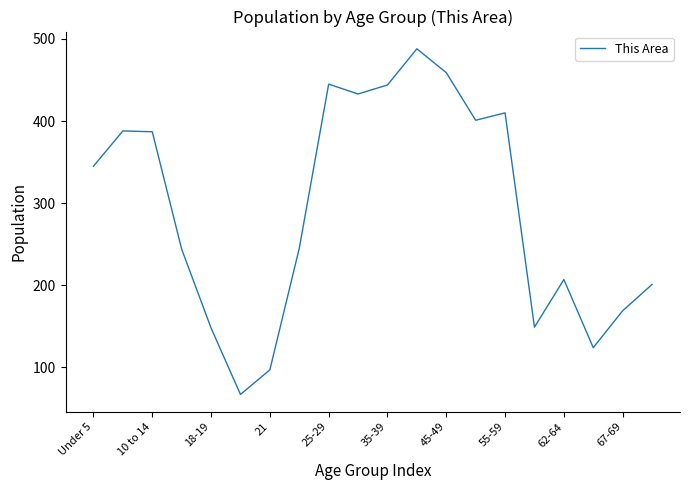

How many series are shown in this chart?

1